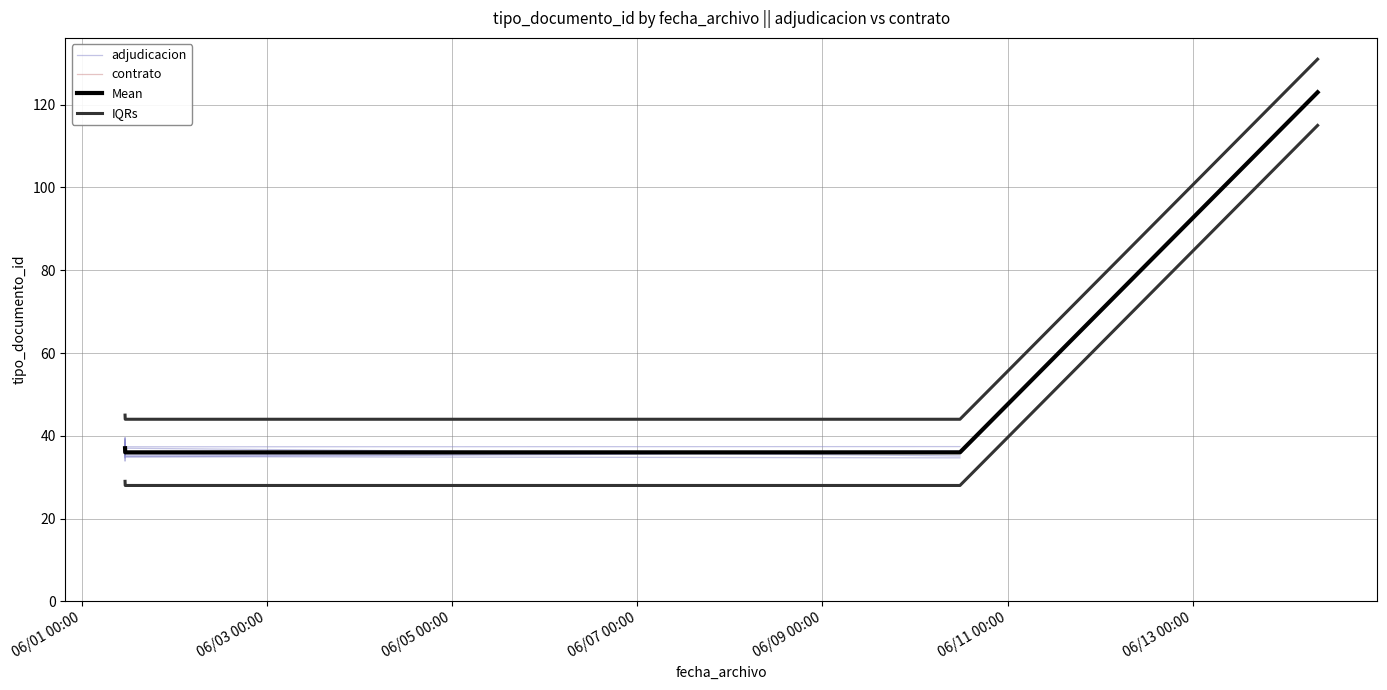

True or false: there are more than 2 points higher than both neighbors.

False